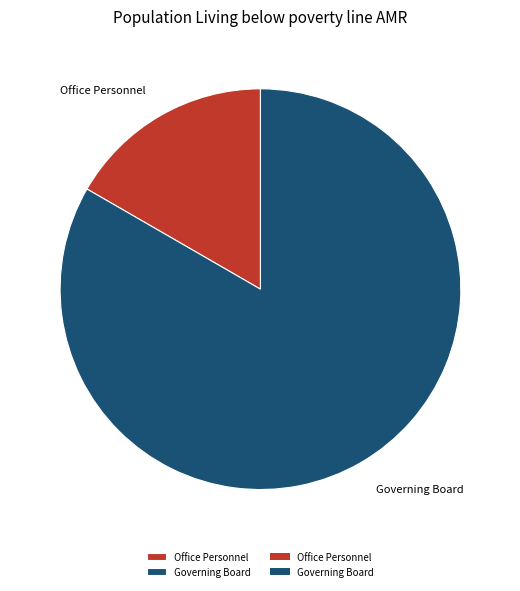

Count the number of slices in the pie.

2